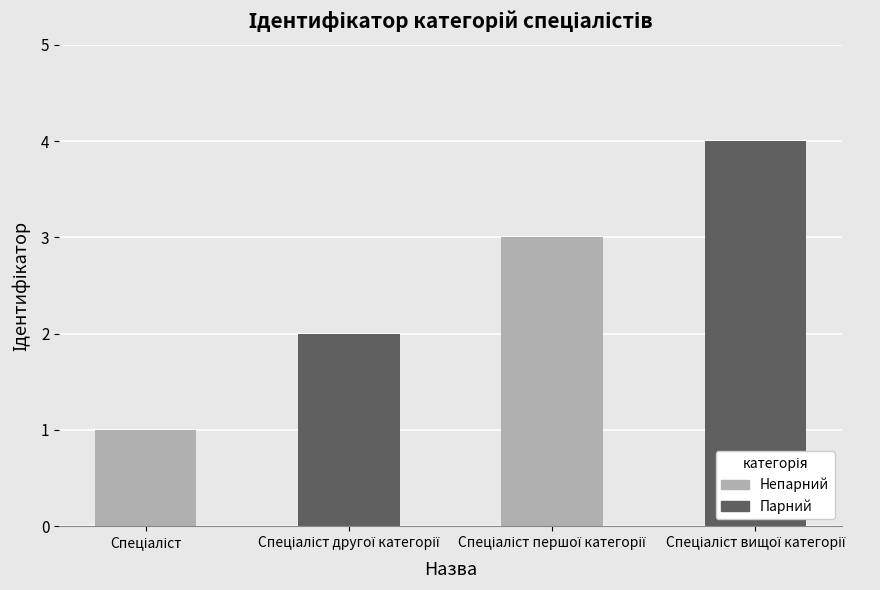

How many bars are there in total?

4